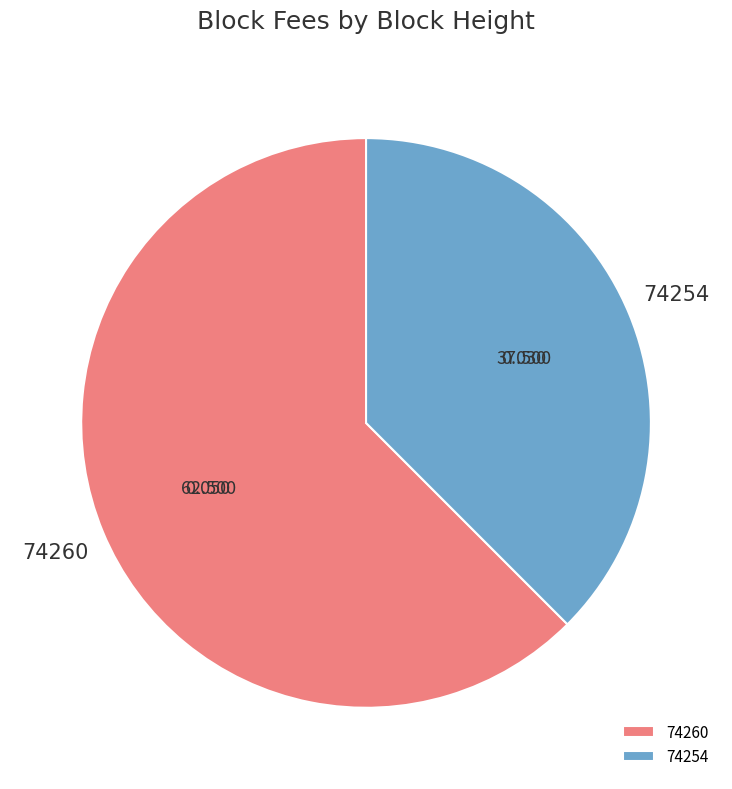

Which slice is the largest?

74260